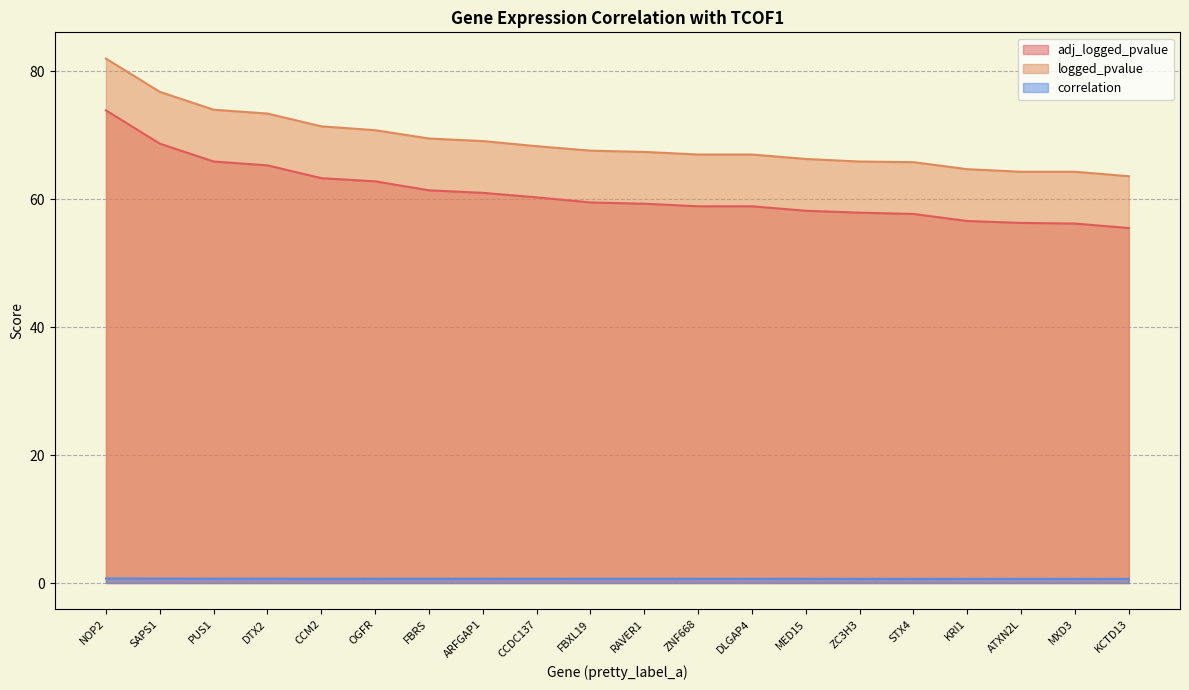

What position from the right is FBXL19?

11